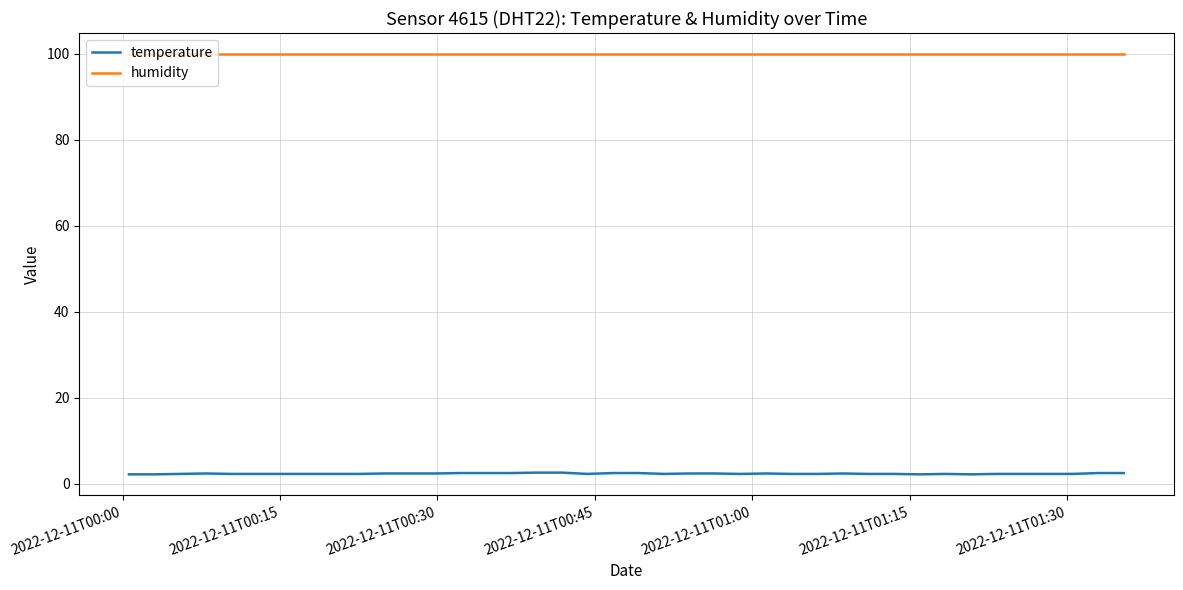

How many temperature values are between 2 and 3?

40